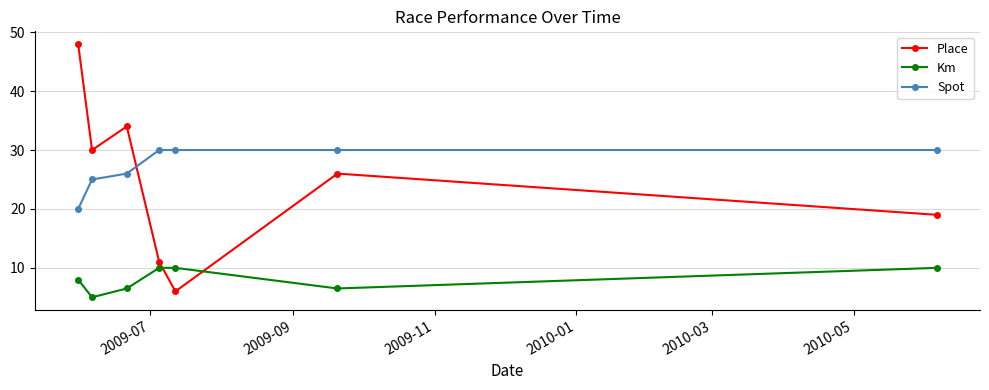

Which series ends up on top after the final intersection of Spot and Place?

Spot